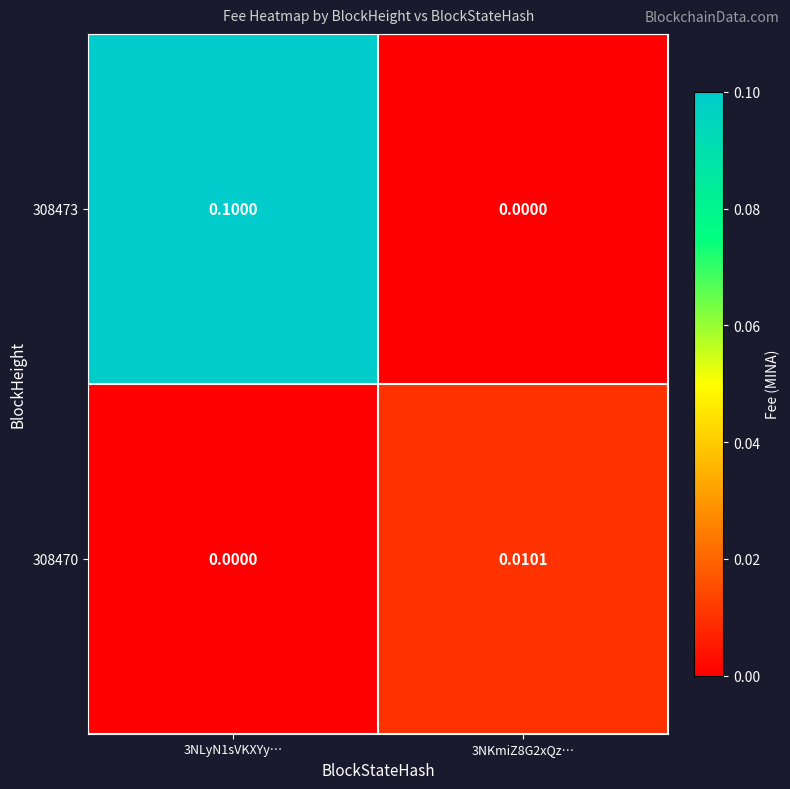

At which category is the sum across all series the highest?

3NLyN1sVKXYy…